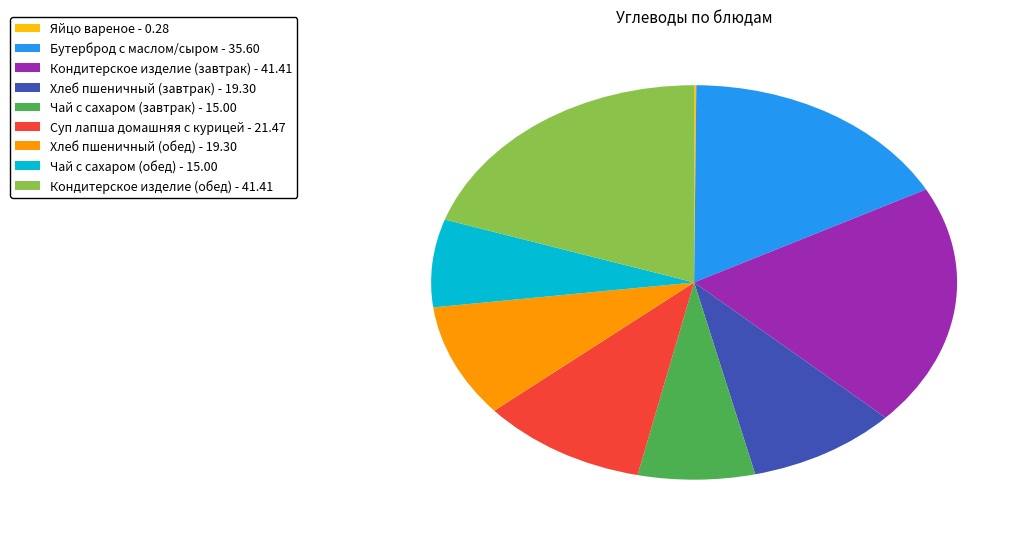

Does Кондитерское изделие (завтрак) represent more than half of the total?

No